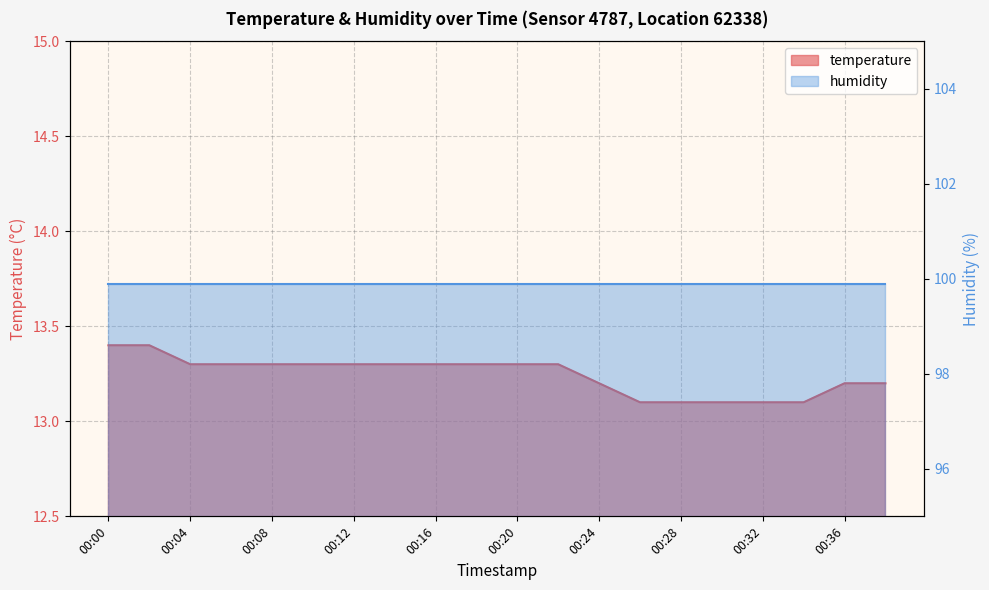

True or false: there are more than 1 points higher than both neighbors.

False